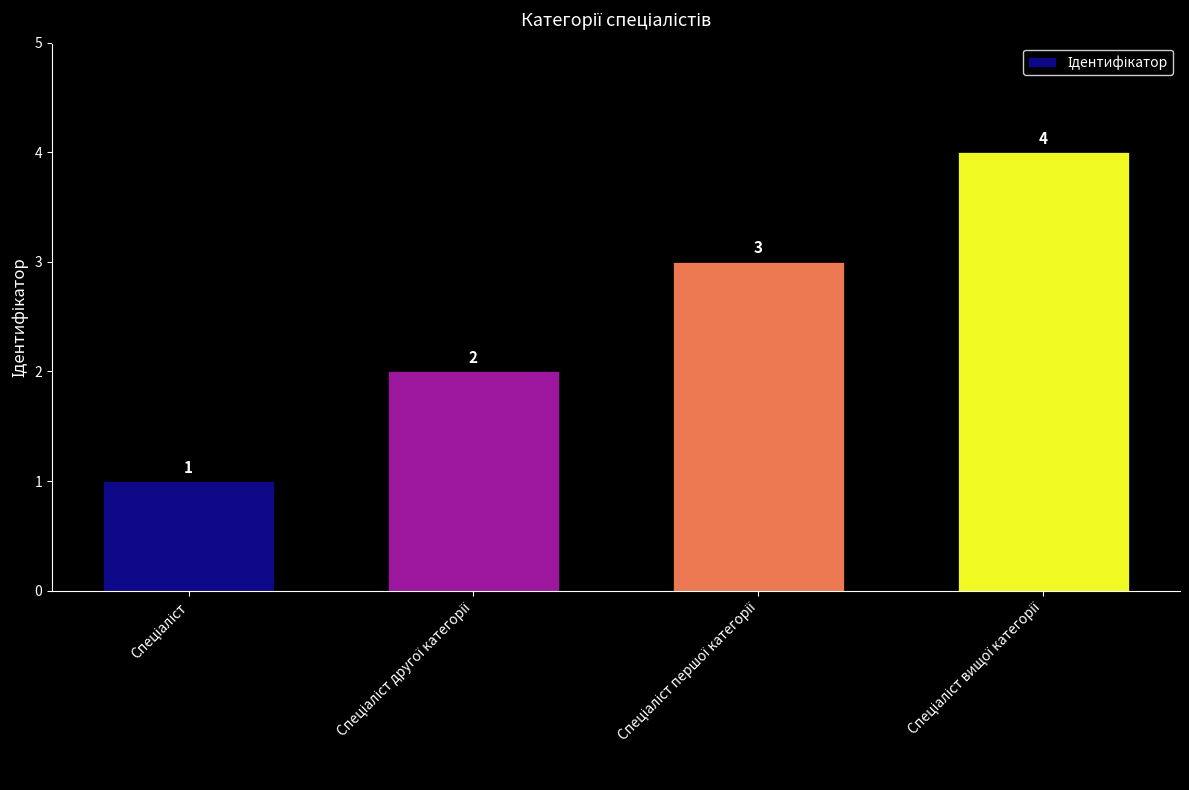

What is the sum of all values?

10